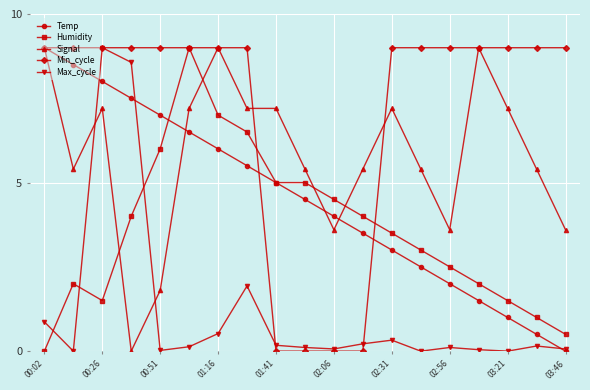

List the series in order of their overall mean, lowest first.

Max_cycle, Humidity, Temp, Signal, Min_cycle